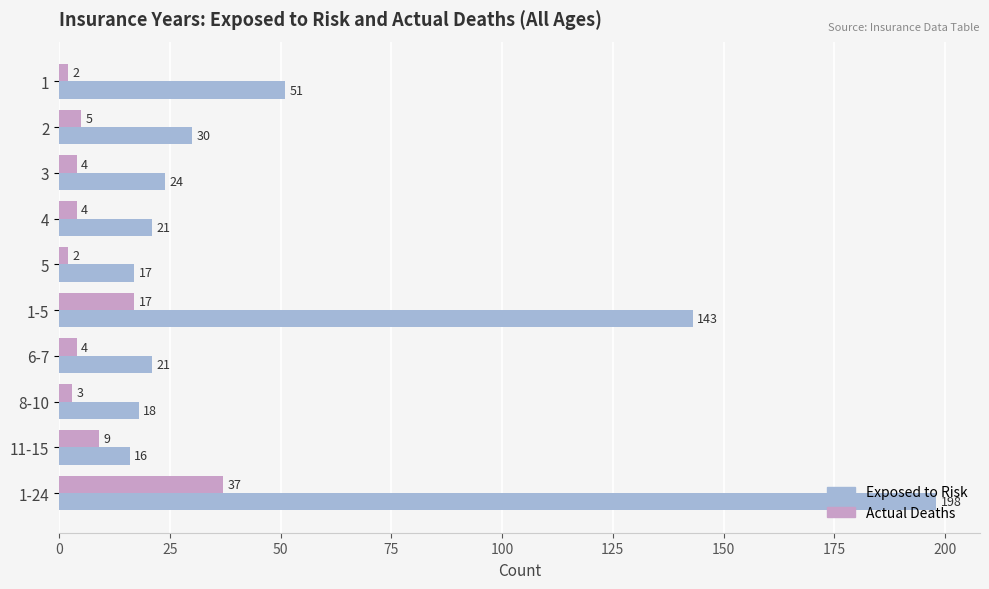

The Actual Deaths series shows 4 at 4. True or false?

True